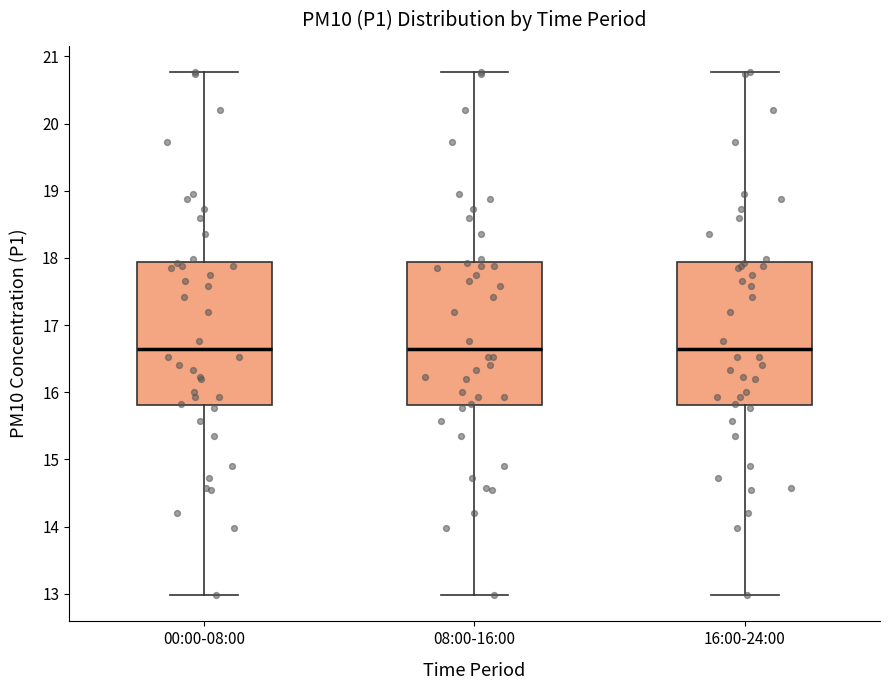

Where does the median line of the box for 16:00-24:00 sit on the y-axis? The values are not printed on the chart, so give them approximately, as read against the axis.

16.6